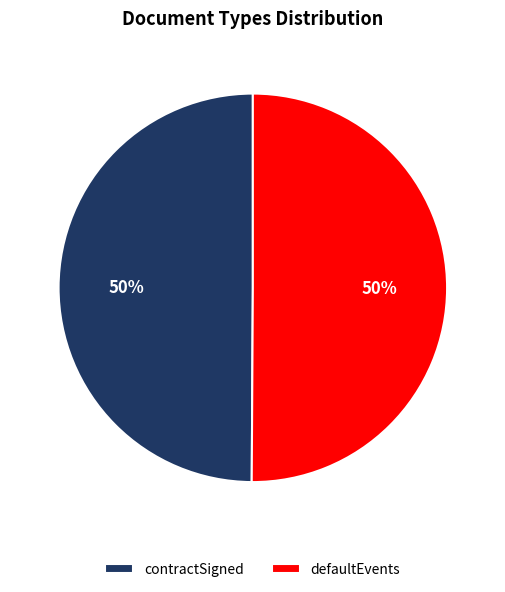

What is the ratio of the value at defaultEvents to the value at contractSigned?

1.0